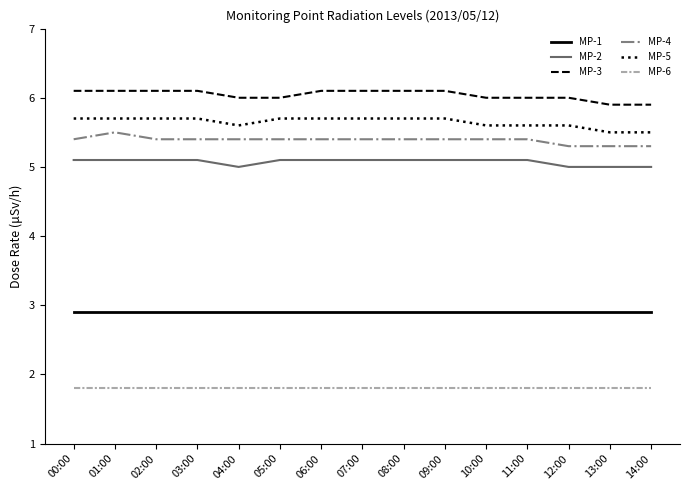

What is the spread (max minus min) of values at 01:00?

4.3